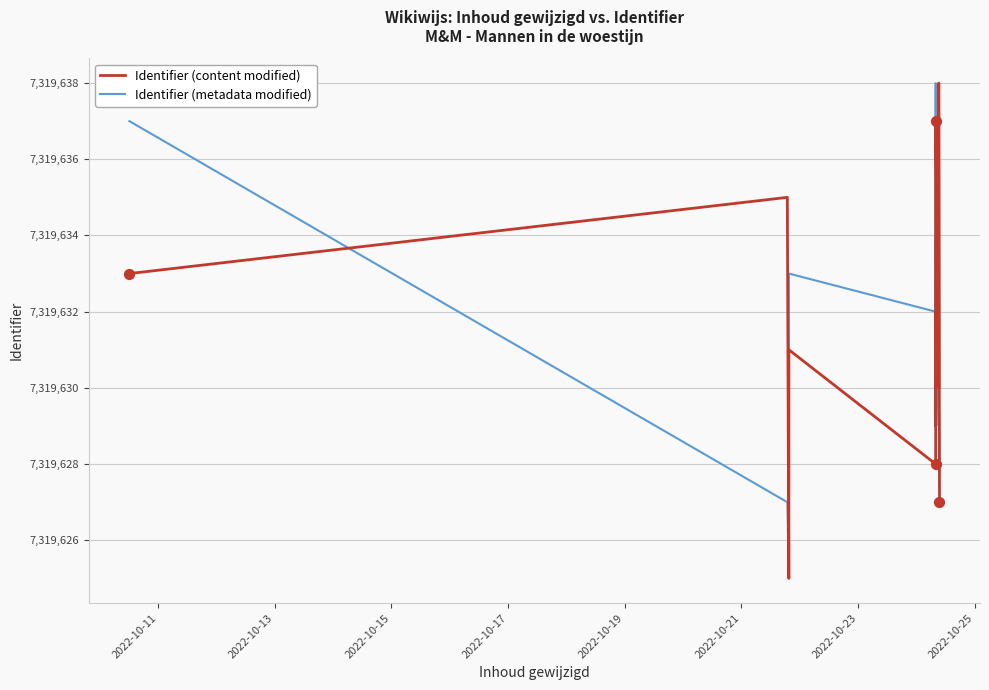

Which series reaches the minimum Y coordinate?

Identifier (content modified)